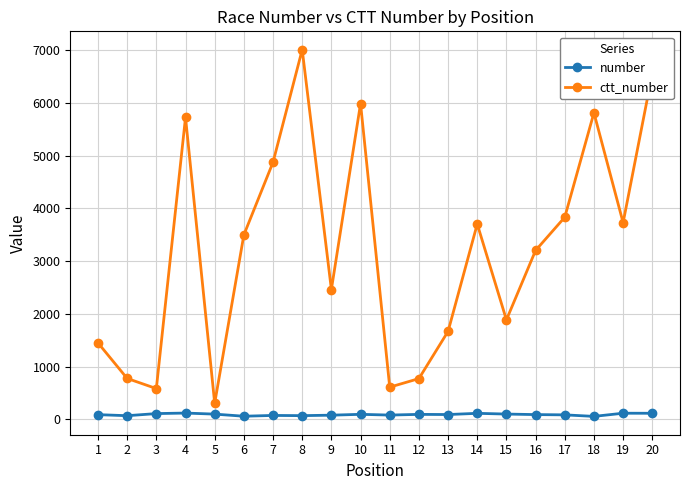

Between 8 and 10, which series saw the biggest shift?

ctt_number